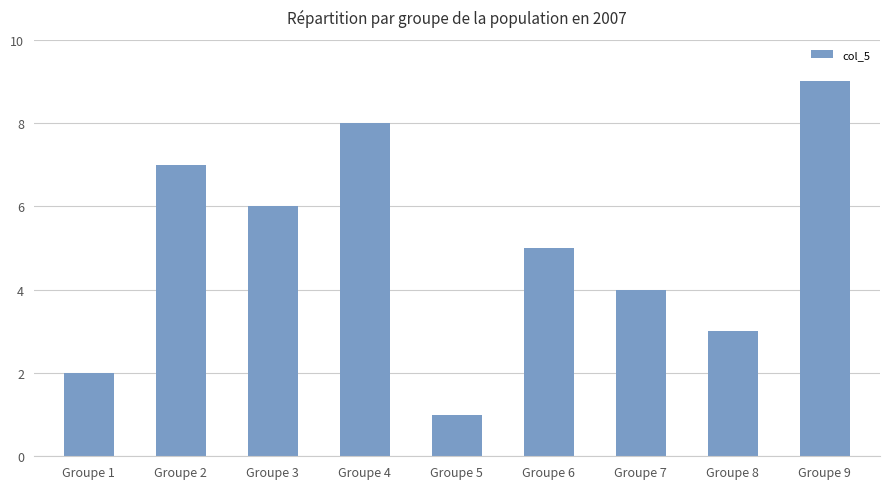

Rank the categories by value from lowest to highest.

Groupe 5, Groupe 1, Groupe 8, Groupe 7, Groupe 6, Groupe 3, Groupe 2, Groupe 4, Groupe 9